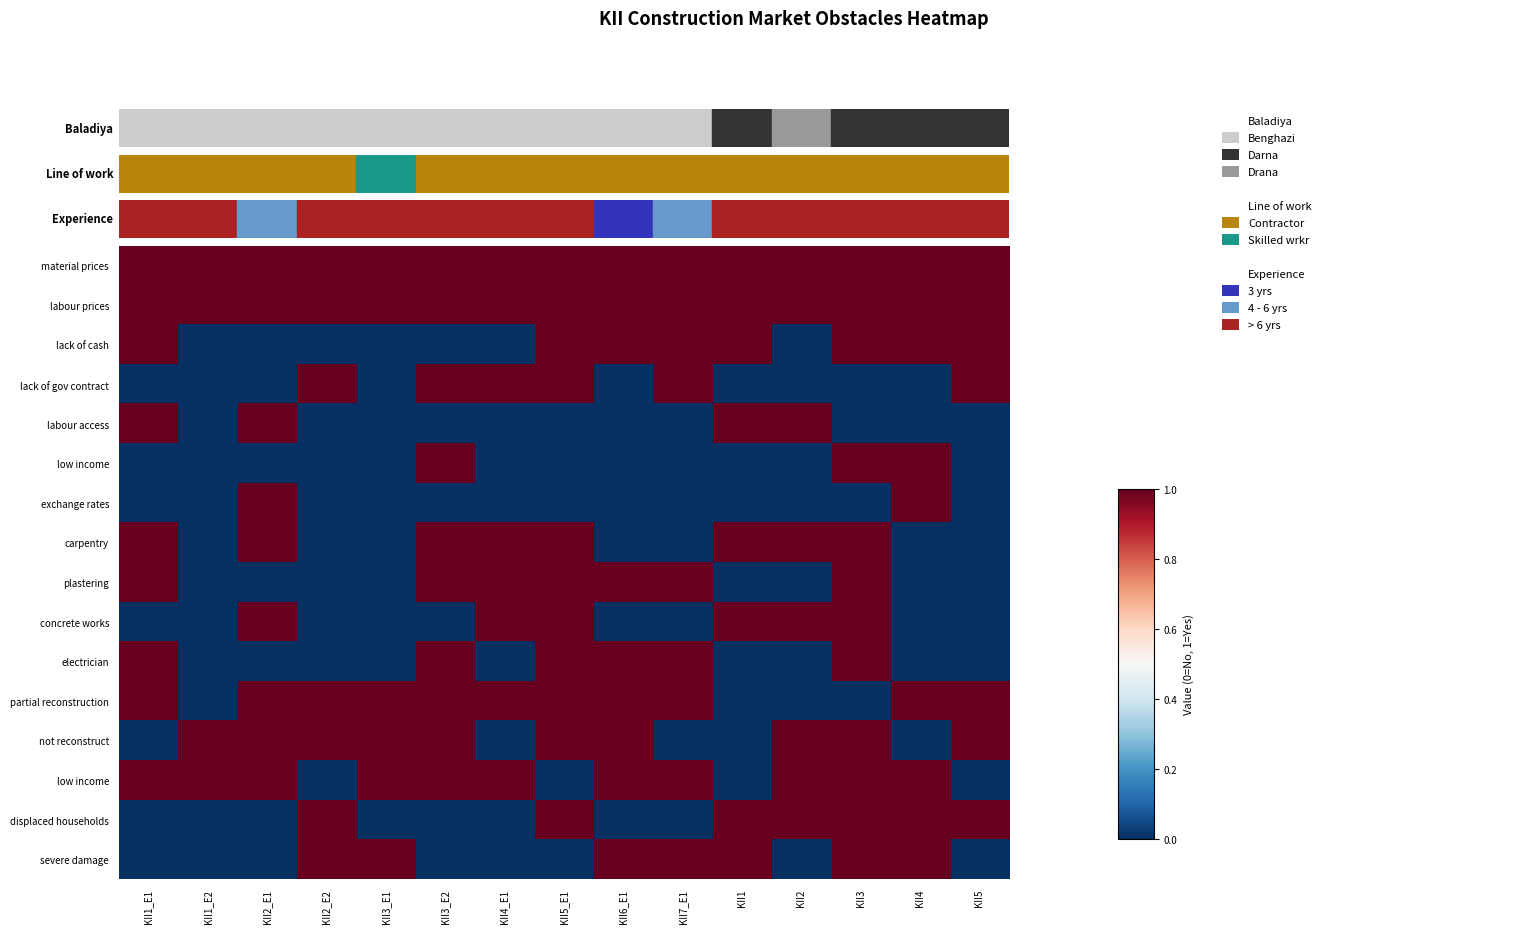

How many series are shown in this chart?

16